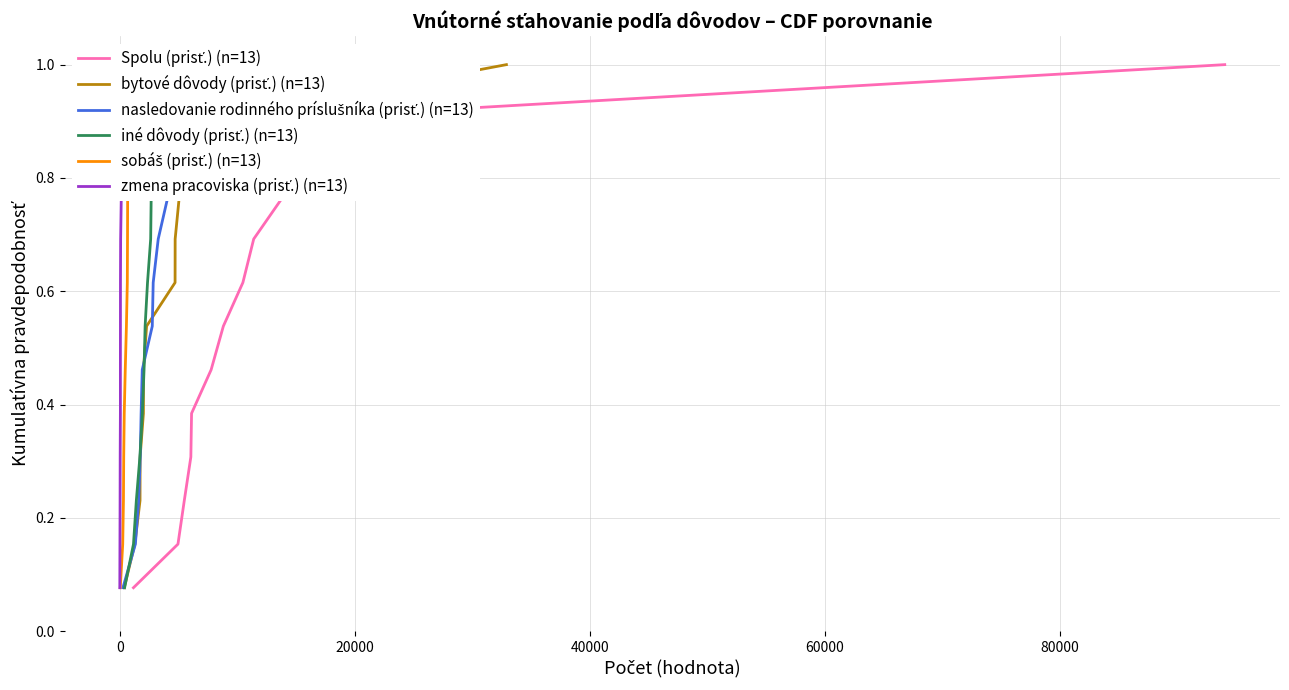

What is the maximum value shown in the chart?

1.0